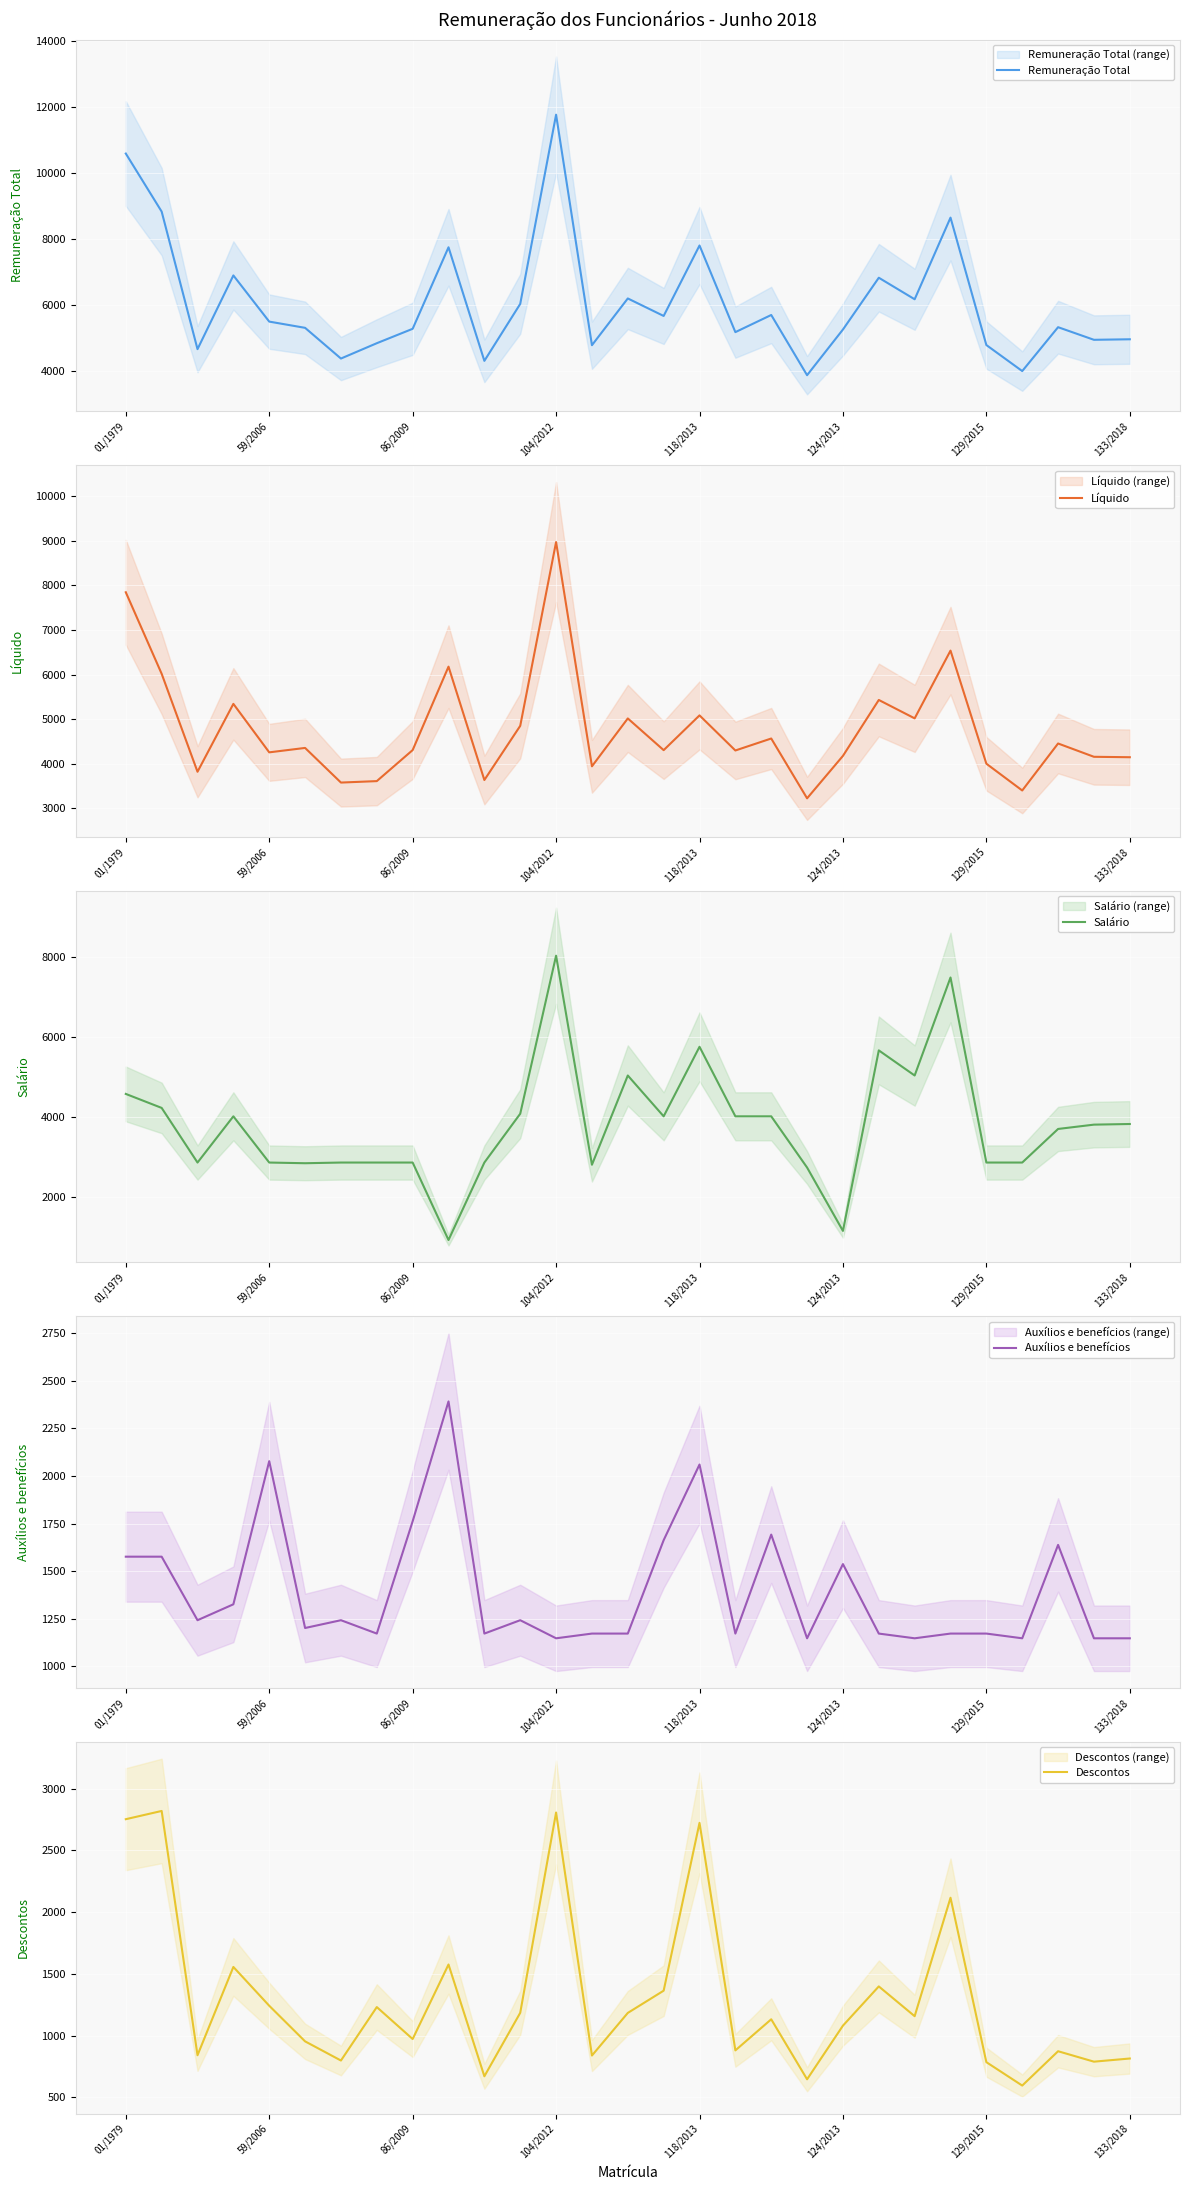

The value of Remuneração Total at 118/2013 is 7809.1. True or false?

True